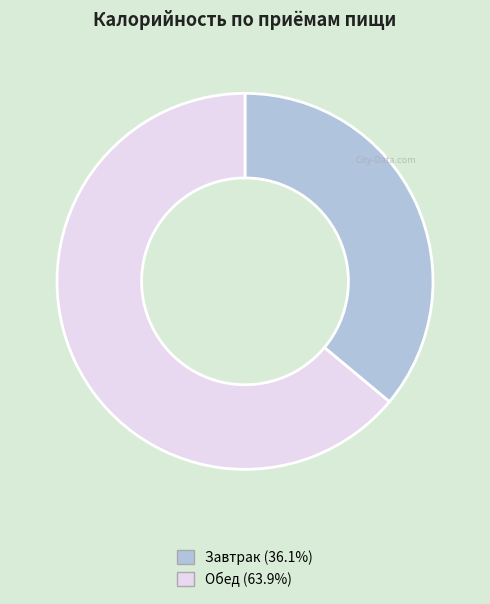

Does Завтрак account for over 50% of the chart?

No